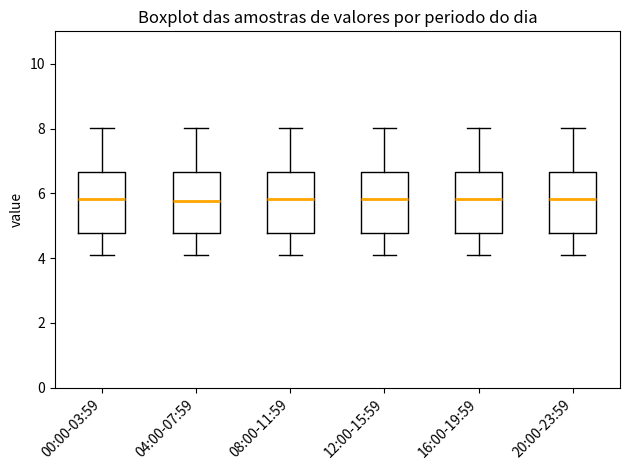

Reading left to right, transcribe this box plot: for each box, give where its median line is, the range the box spans, and where its two whiskers end, as read against the y-axis. The values are not printed on the chart, so give them approximately, as read against the axis.

00:00-03:59: median 5.8, box 4.8 to 6.6, whiskers 4.2 to 8.0
04:00-07:59: median 5.8, box 4.8 to 6.6, whiskers 4.2 to 8.0
08:00-11:59: median 5.8, box 4.8 to 6.6, whiskers 4.2 to 8.0
12:00-15:59: median 5.8, box 4.8 to 6.6, whiskers 4.2 to 8.0
16:00-19:59: median 5.8, box 4.8 to 6.6, whiskers 4.2 to 8.0
20:00-23:59: median 5.8, box 4.8 to 6.6, whiskers 4.2 to 8.0